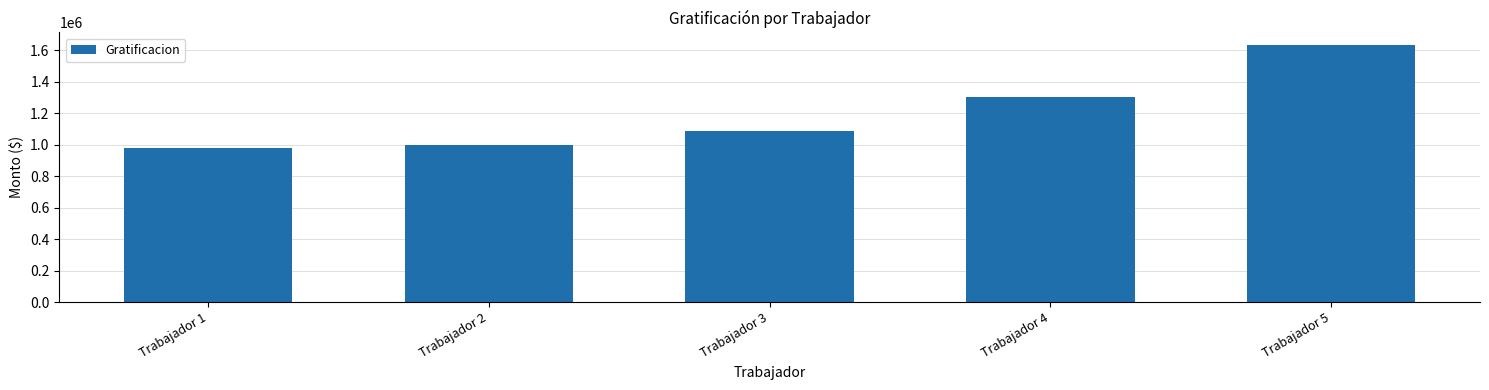

How many values are below 1086956?

2